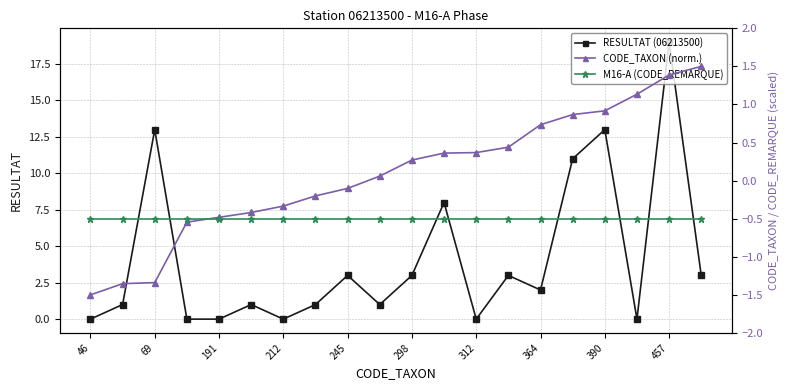

In RESULTAT (06213500), how many points are lower than both neighbors (excluding endpoints)?

5